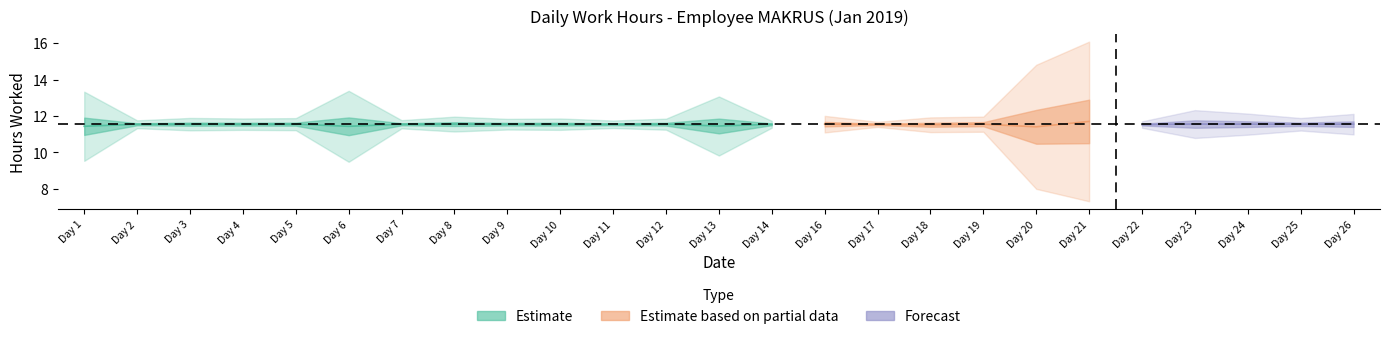

Which has a higher value, 17 or 8?

8